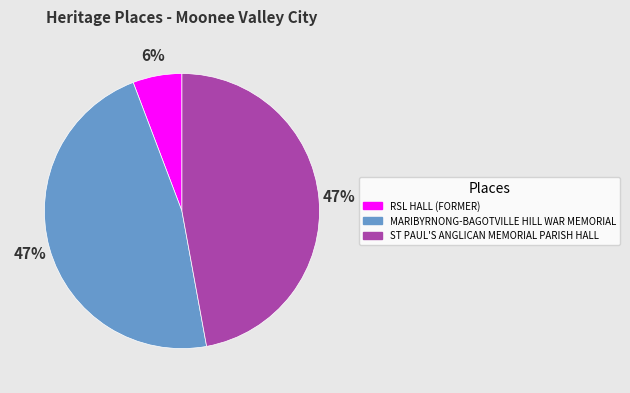

Approximately how many times larger is the value at MARIBYRNONG-BAGOTVILLE HILL WAR MEMORIAL compared to ST PAUL'S ANGLICAN MEMORIAL PARISH HALL?

1.0